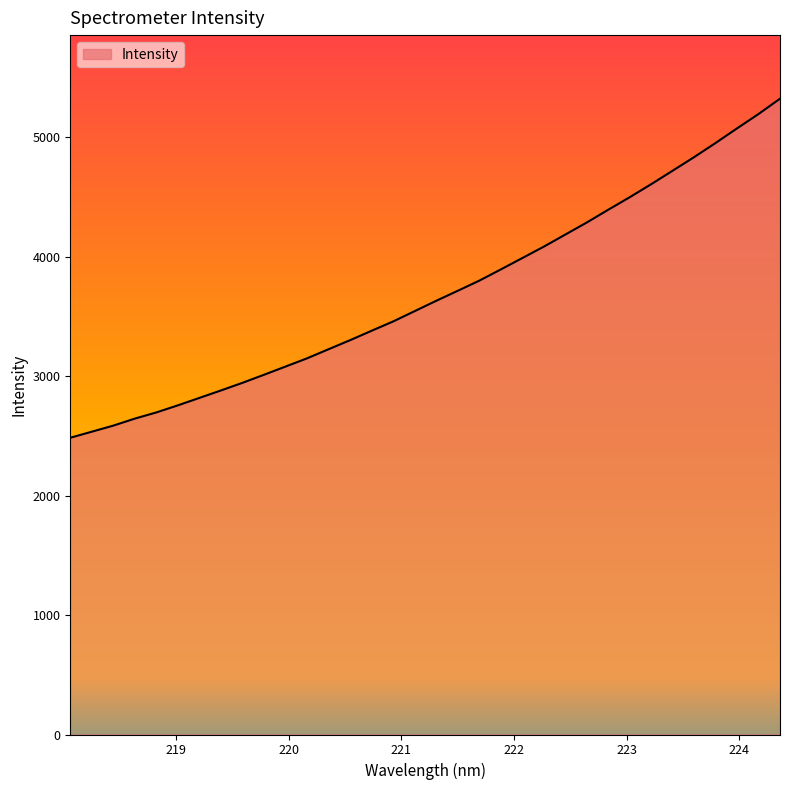

Does the chart display data point markers on the line(s)?

No